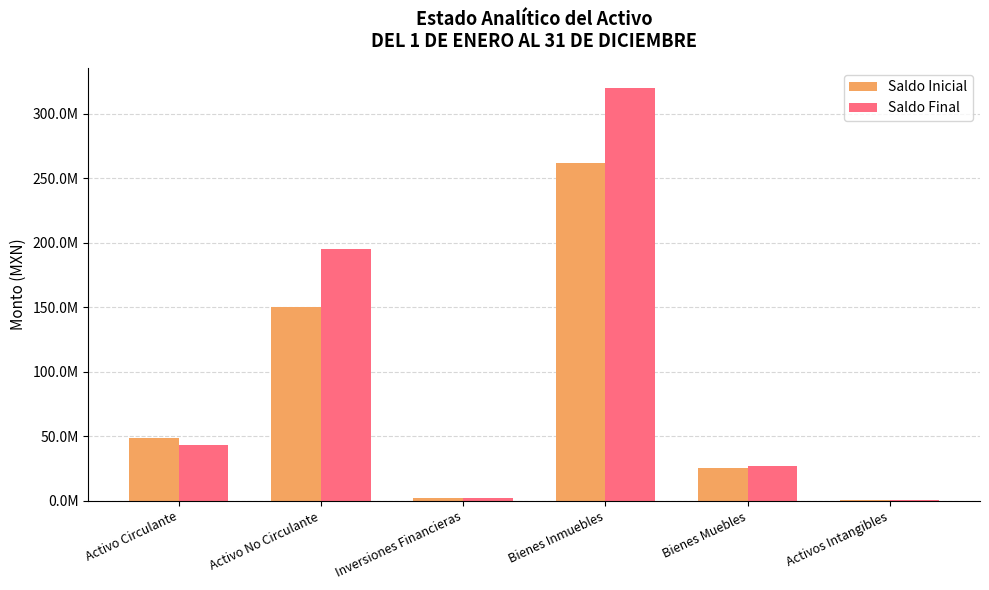

Is the value of Saldo Final at Activo Circulante greater than the value of Saldo Inicial at Bienes Inmuebles?

No